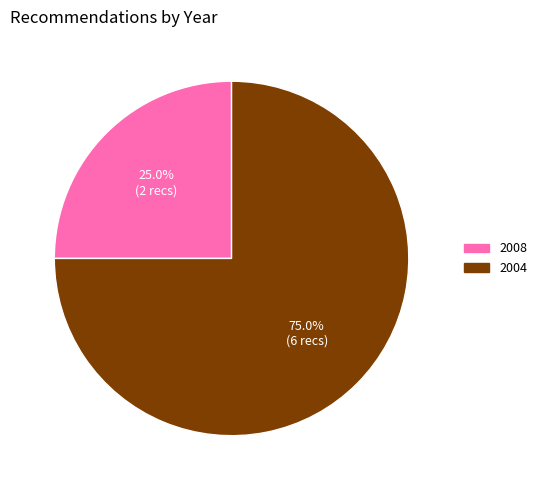

Does any single category account for the majority?

Yes